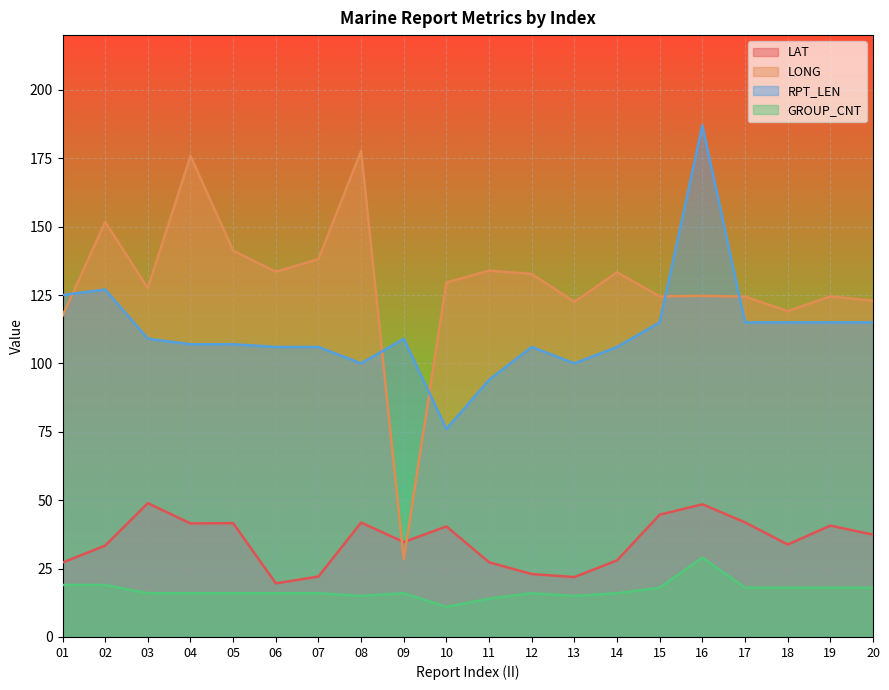

What is the value of the GROUP_CNT point at the 3rd from the left?

16.0